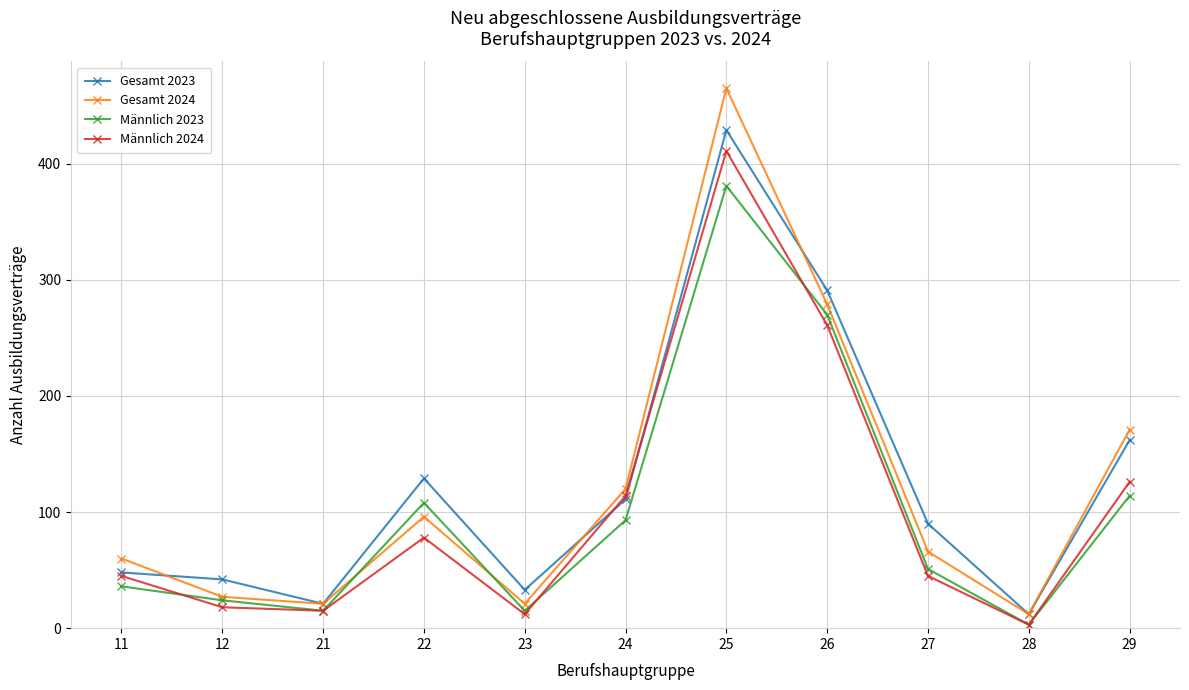

True or false: Gesamt 2023 has a value of 190 at 24.

False